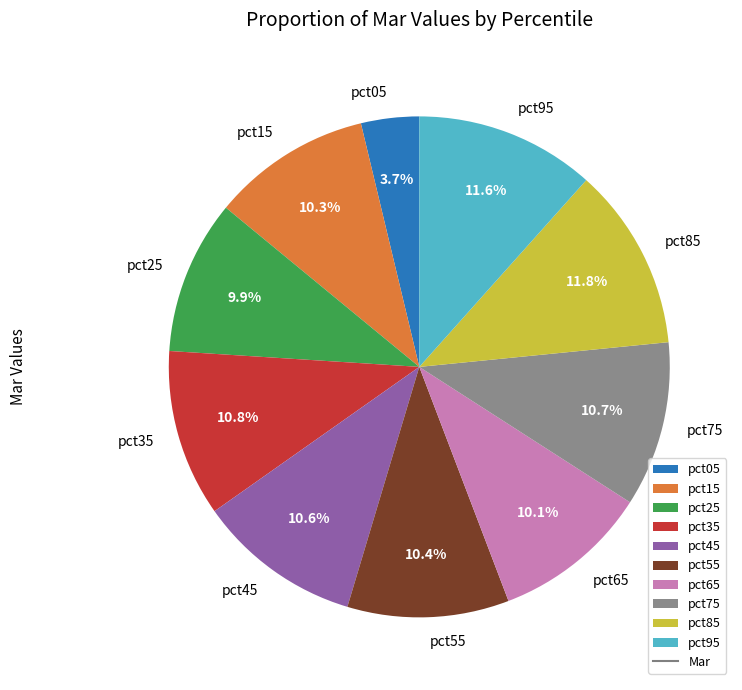

Which category has the smallest portion of the pie?

pct05